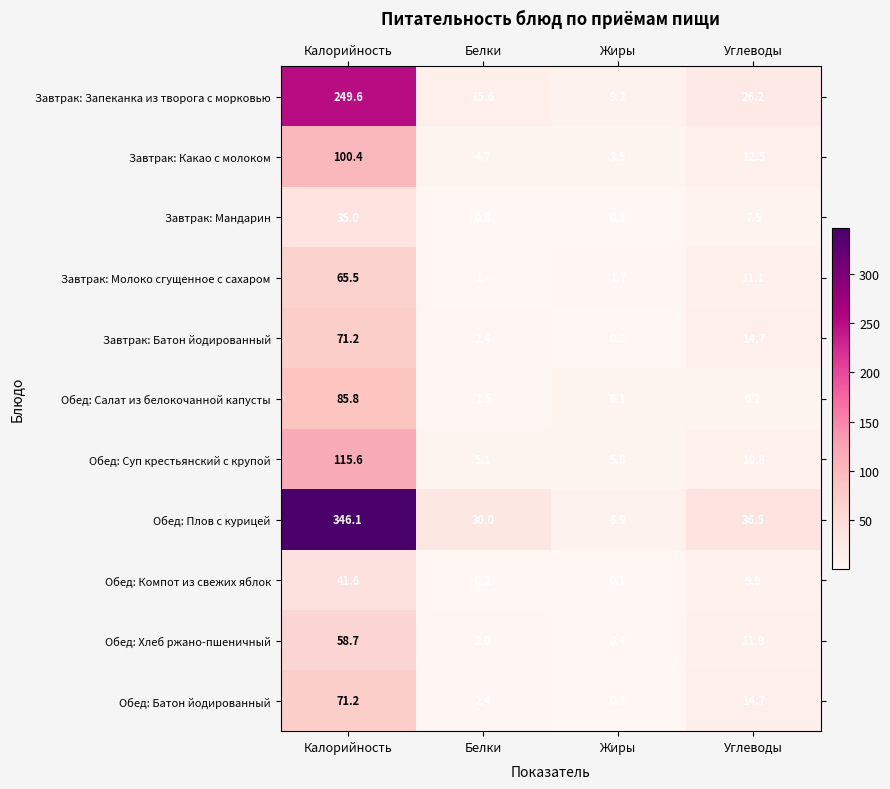

At how many categories does at least one series exceed 214?

1